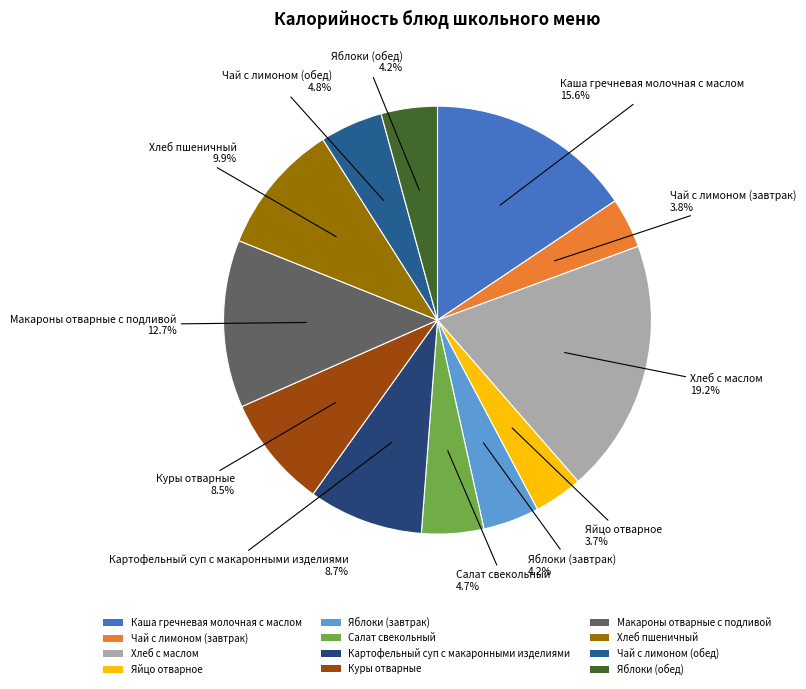

To the nearest percent, what is the difference between the Чай с лимоном (обед) and Куры отварные slice percentages?

4%